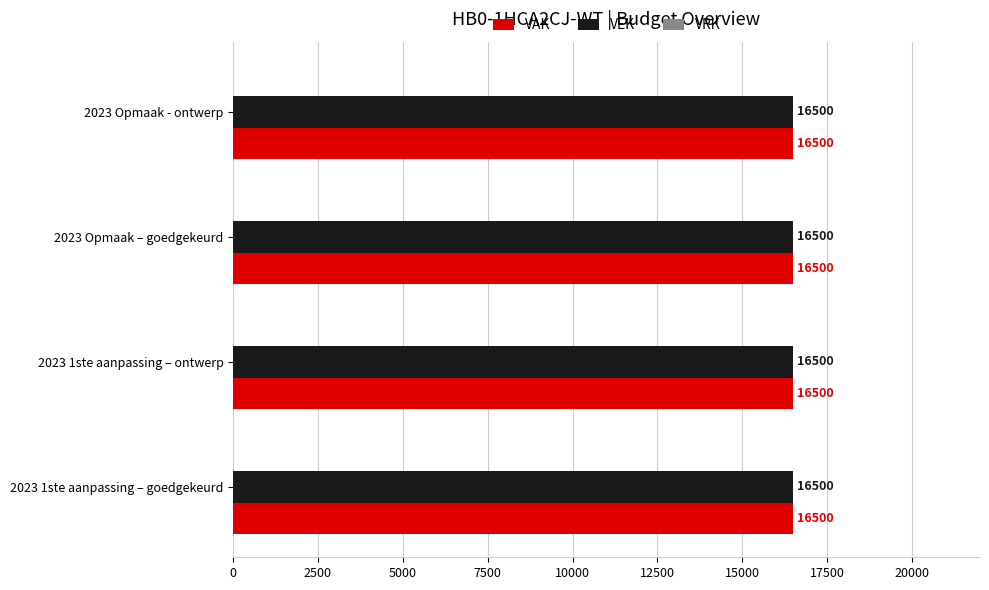

Reading left to right, list all the values displayed in this chart.

VAK: 16500	16500	16500	16500
VEK: 16500	16500	16500	16500
VRK: 0	0	0	0